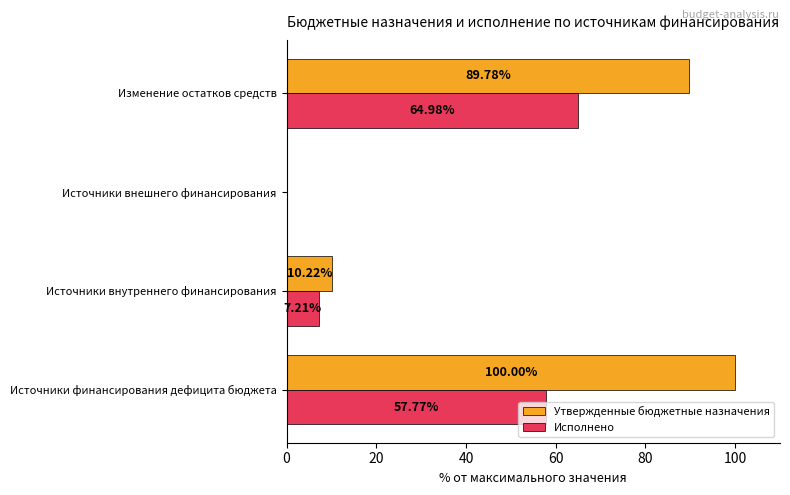

Between Источники финансирования дефицита бюджета and Изменение остатков средств, which series saw the biggest shift?

Утвержденные бюджетные назначения